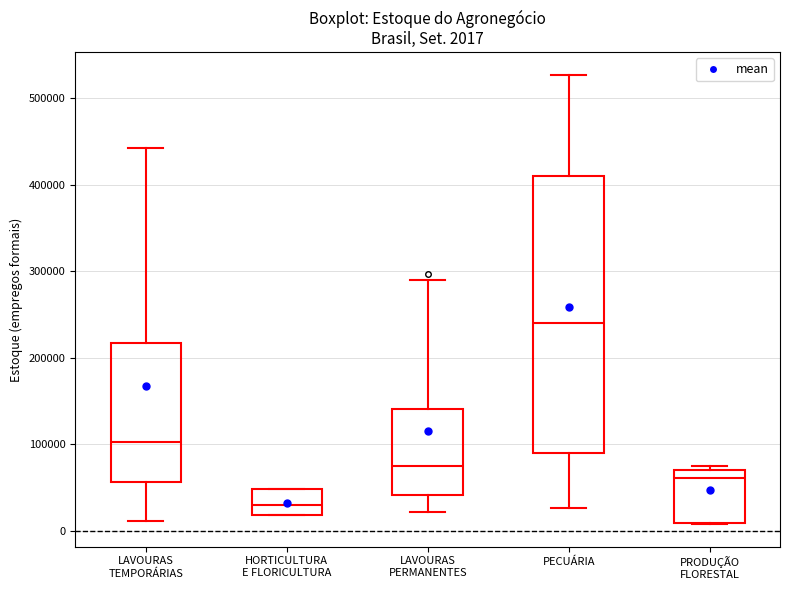

Comparing the boxes themselves (not the whiskers), which one is the tallest?

PECUÁRIA